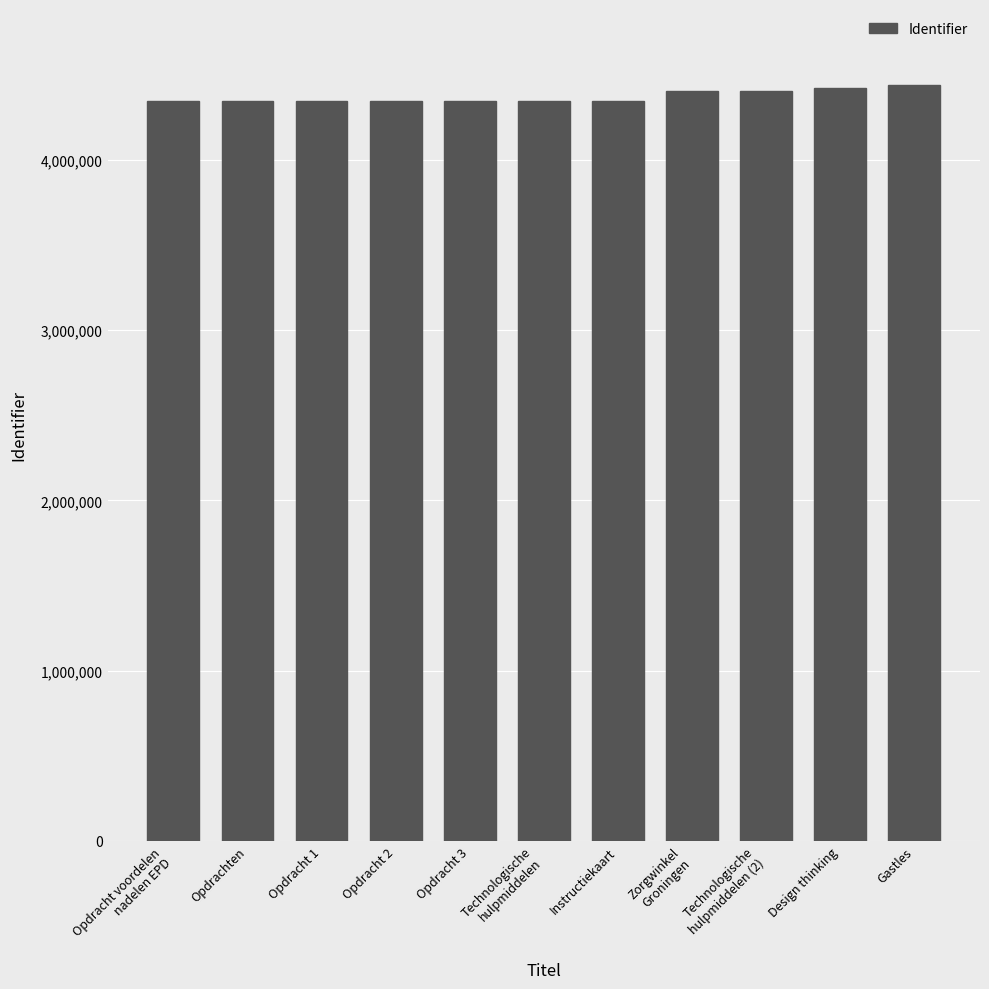

What is the ratio of the value at Technologische
hulpmiddelen (2) to the value at Gastles?

1.0